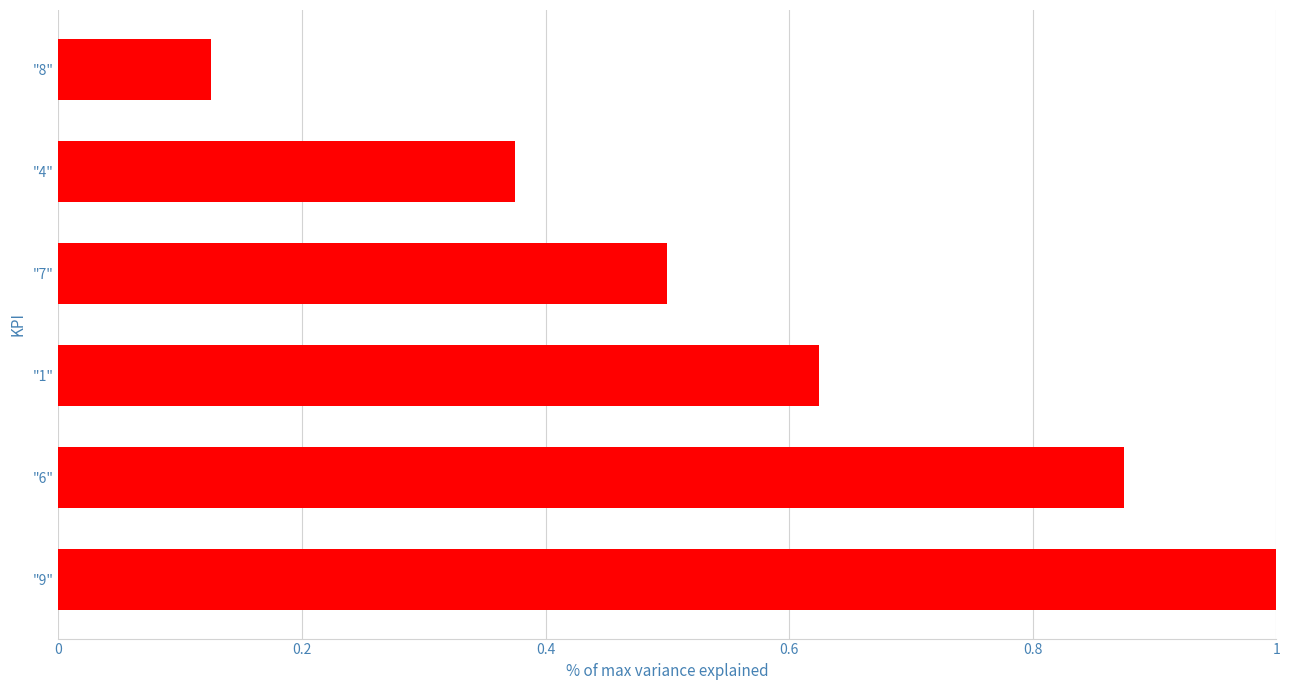

Which label corresponds to the smallest value in the chart?

"8"